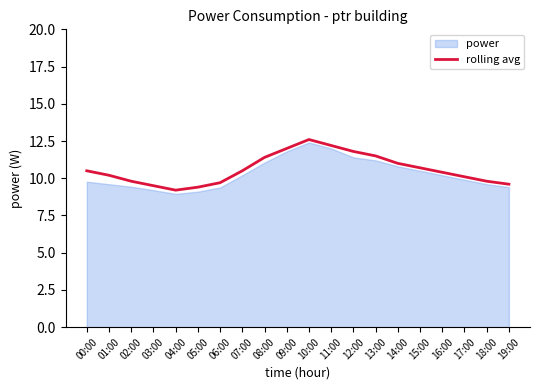

What is the difference between the maximum and minimum values?

3.4